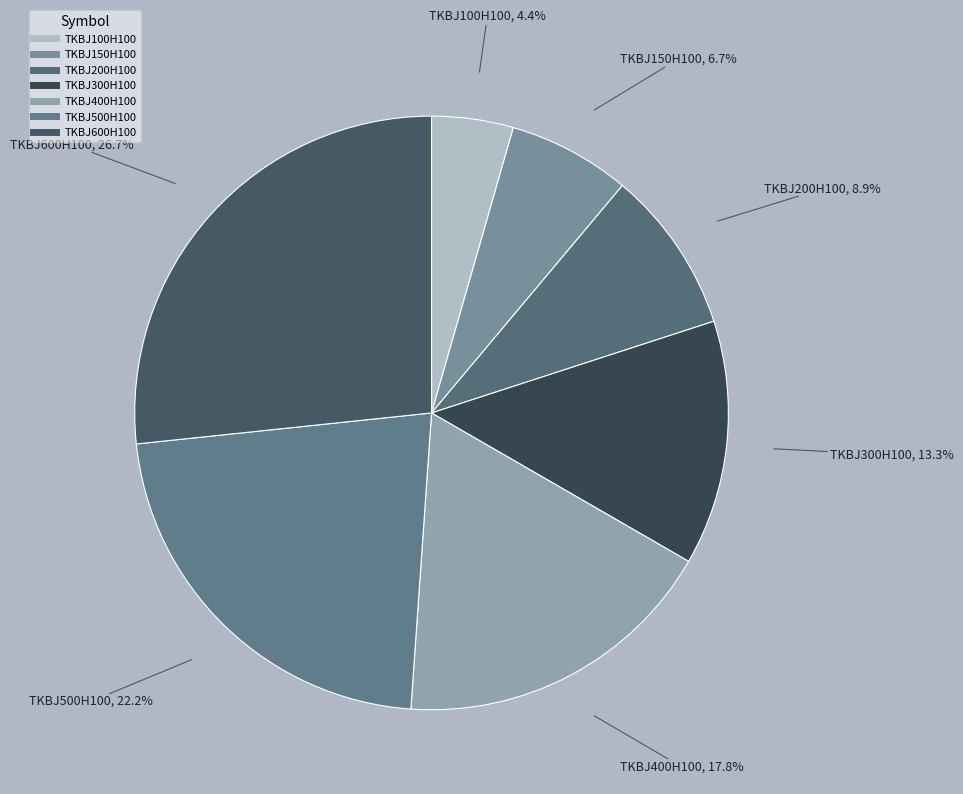

Between TKBJ150H100 and TKBJ400H100, which is larger?

TKBJ400H100